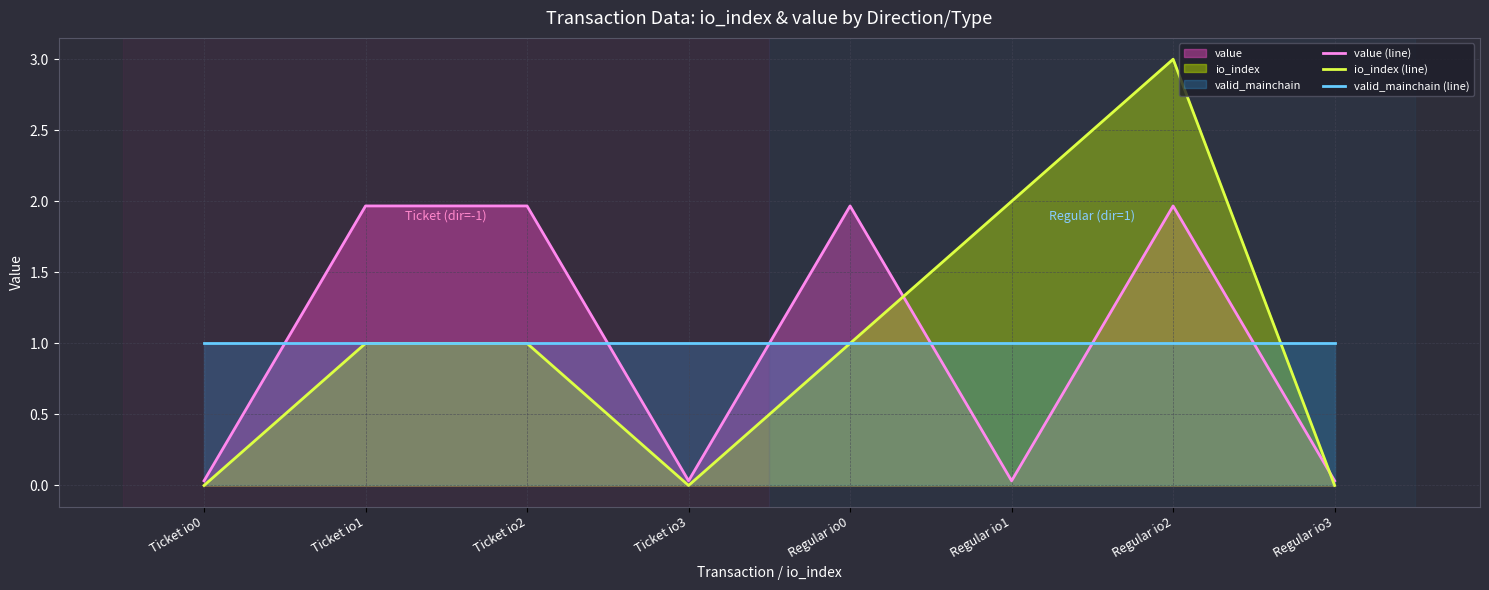

What is the difference between the highest and lowest values at Regular io0?

1.0